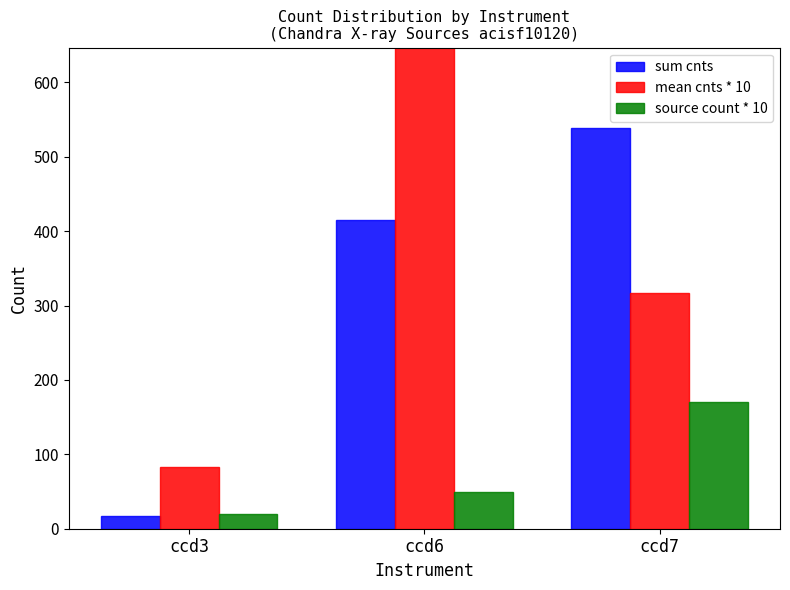

Reading left to right, extract all data points from this chart.

sum cnts: ccd3=16.6	ccd6=414.7	ccd7=538.9
mean cnts * 10: ccd3=82.9	ccd6=829.4	ccd7=317.0
source count * 10: ccd3=20.0	ccd6=50.0	ccd7=170.0